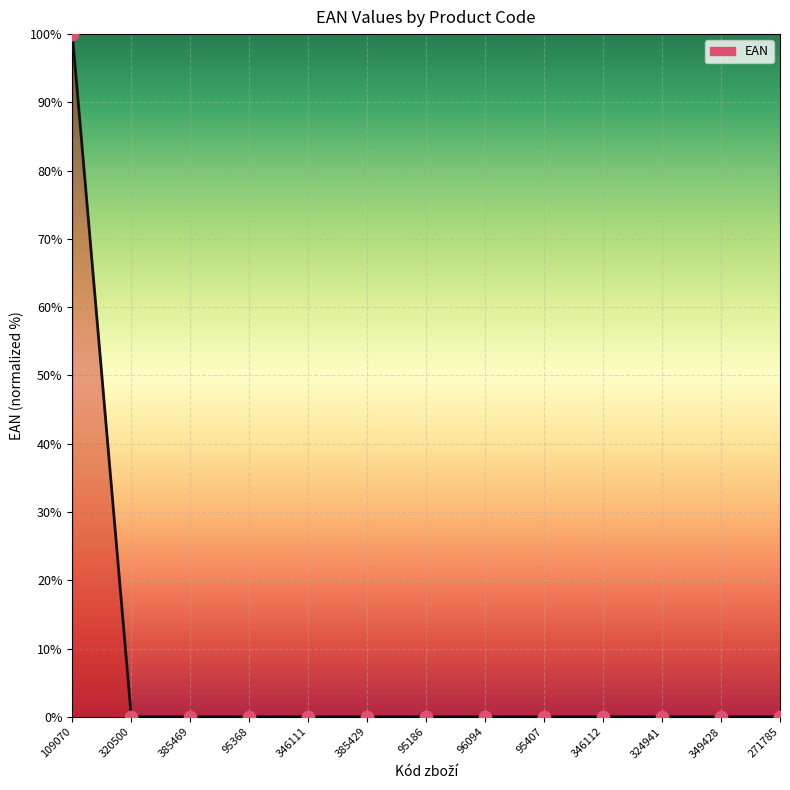

Which category has the highest value across all series?

109070